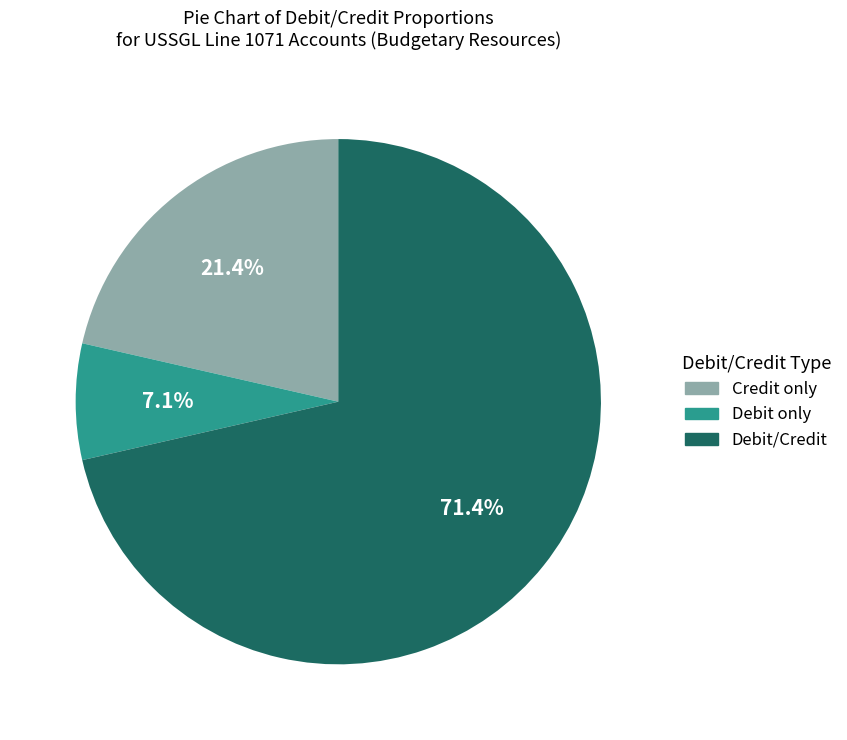

How many slices are in this pie chart?

3